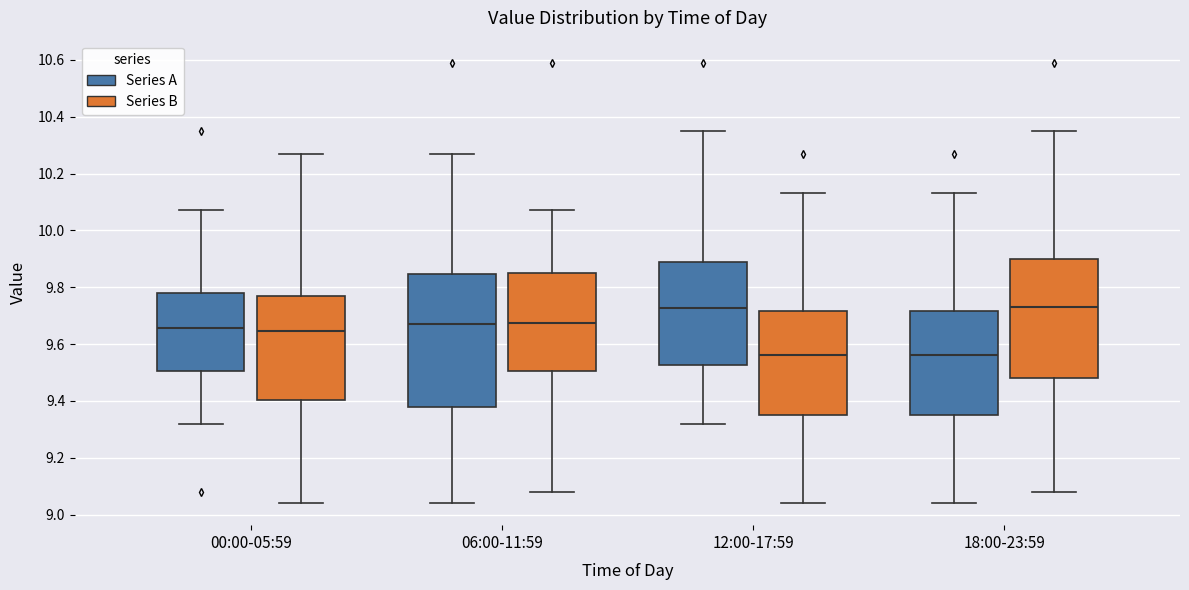

Reading left to right, read every box against the y-axis: the position of its median line, the range the box covers, and the ends of its whiskers. The values are not printed on the chart, so give them approximately, as read against the axis.

00:00-05:59 (Series A): median 9.66, box 9.50 to 9.78, whiskers 9.32 to 10.08
00:00-05:59 (Series B): median 9.64, box 9.40 to 9.76, whiskers 9.04 to 10.28
06:00-11:59 (Series A): median 9.68, box 9.38 to 9.84, whiskers 9.04 to 10.28
06:00-11:59 (Series B): median 9.68, box 9.50 to 9.86, whiskers 9.08 to 10.08
12:00-17:59 (Series A): median 9.72, box 9.52 to 9.90, whiskers 9.32 to 10.36
12:00-17:59 (Series B): median 9.56, box 9.36 to 9.72, whiskers 9.04 to 10.14
18:00-23:59 (Series A): median 9.56, box 9.36 to 9.72, whiskers 9.04 to 10.14
18:00-23:59 (Series B): median 9.74, box 9.48 to 9.90, whiskers 9.08 to 10.36